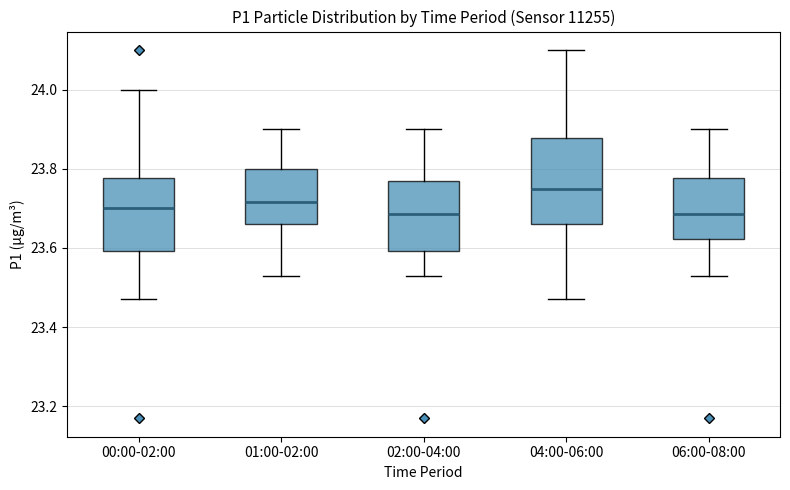

Where does the lower whisker of the box for 06:00-08:00 end on the y-axis? The values are not printed on the chart, so give them approximately, as read against the axis.

23.54